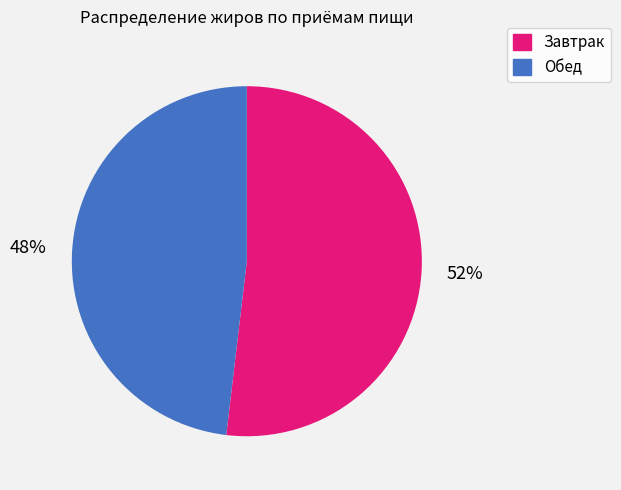

To the nearest percent, what is the difference between the largest and smallest slice percentages?

4%